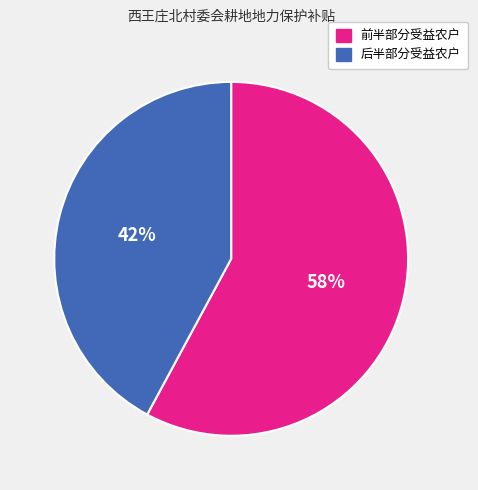

To the nearest percent, what is the average slice percentage?

50%